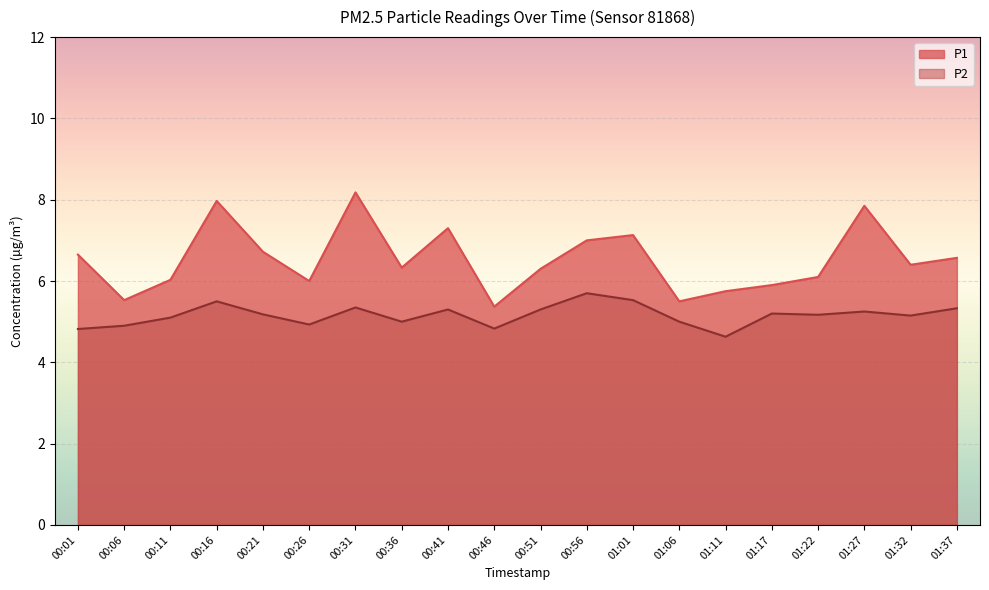

Rank the series by their average value, from lowest to highest.

P2, P1